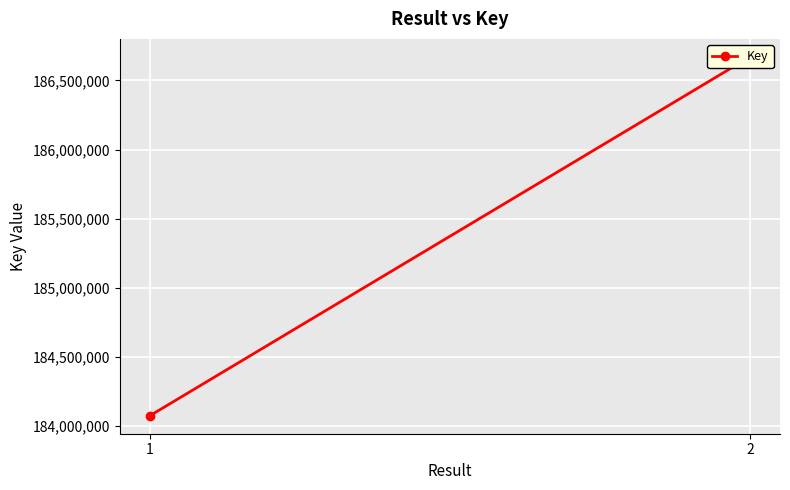

How many lines are shown in the chart?

1